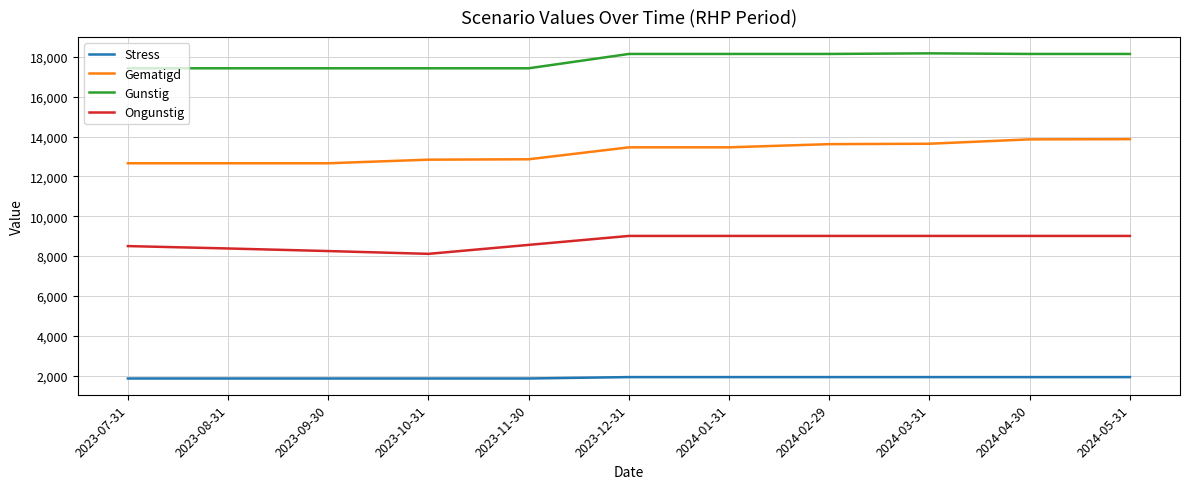

Rank the series by their average value, from lowest to highest.

Stress, Ongunstig, Gematigd, Gunstig